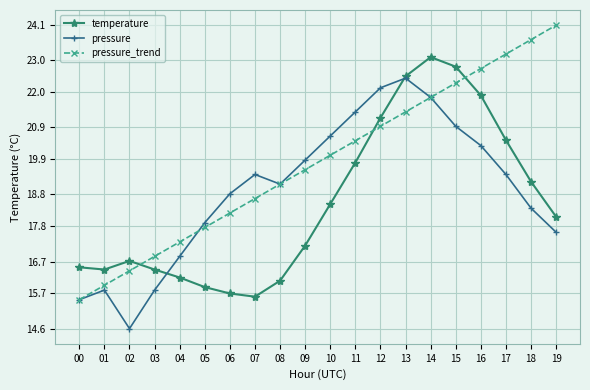

Rank the categories by pressure_trend value from highest to lowest.

19, 18, 17, 16, 15, 14, 13, 12, 11, 10, 09, 08, 07, 06, 05, 04, 03, 02, 01, 00